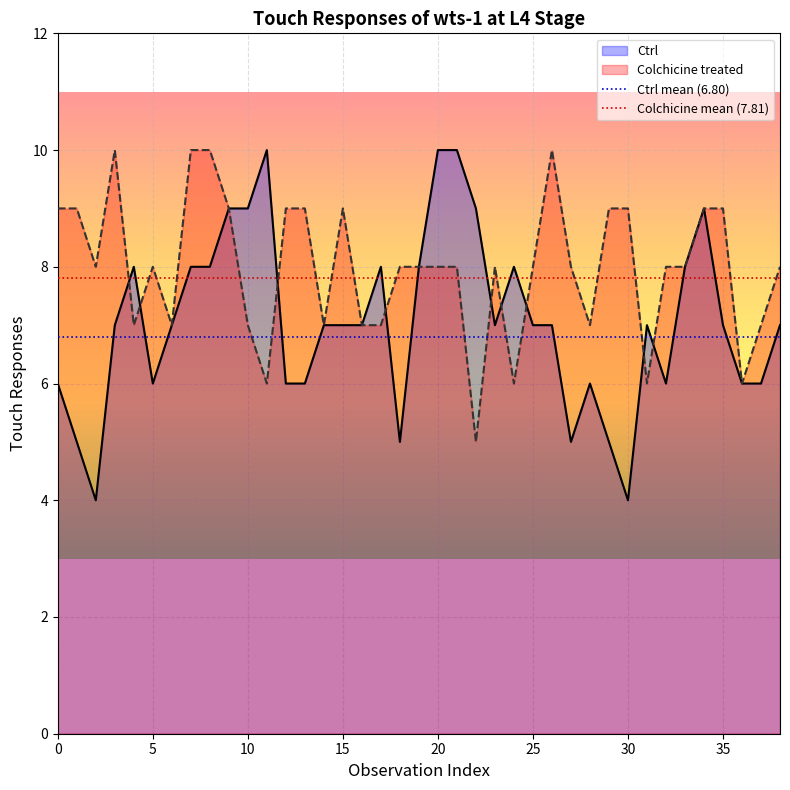

What is the average value of the Colchicine mean (7.81) series?

7.8